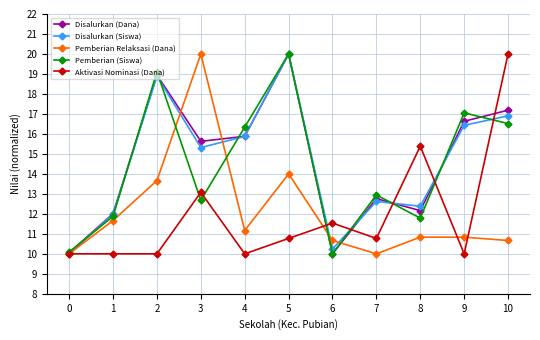

Does the chart display data point markers on the line(s)?

Yes